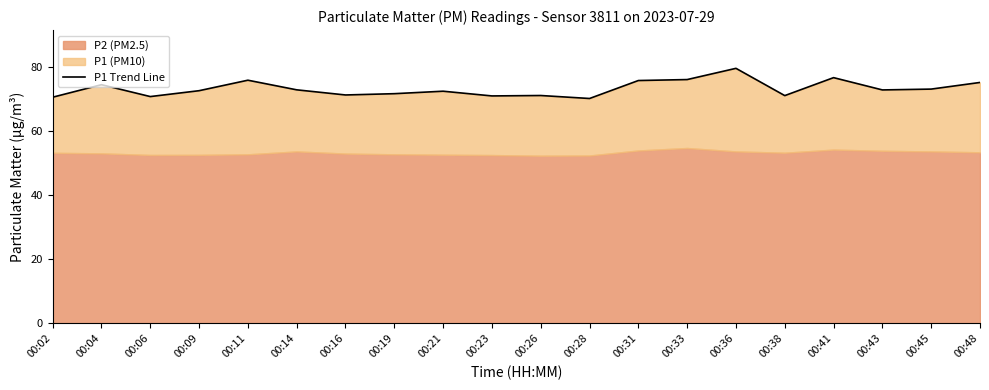

Where is the first local minimum?

00:06